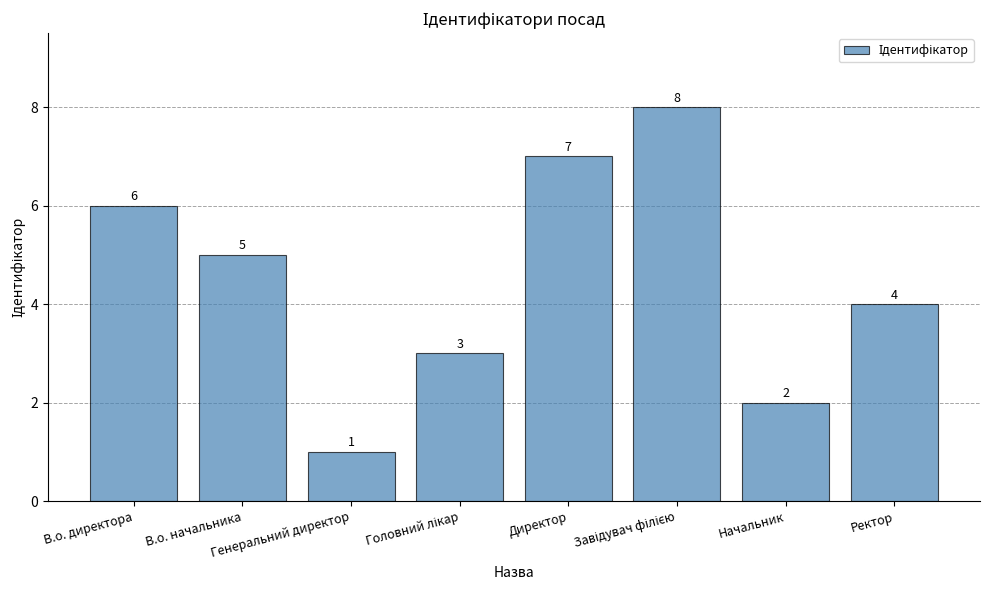

Where is the data nearest to the value 4?

Ректор